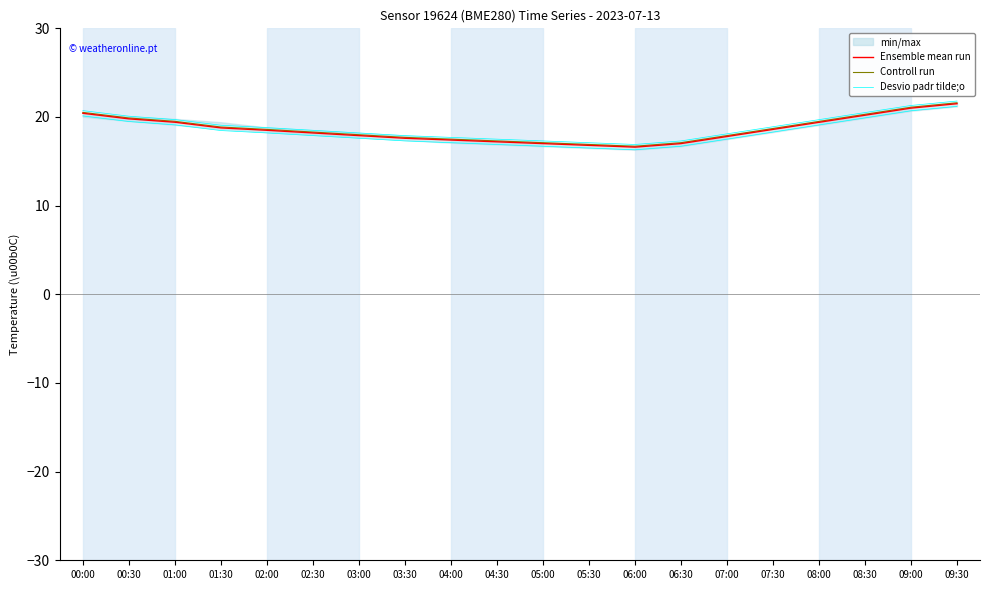

What is the label of the 8th point from the left?

03:30